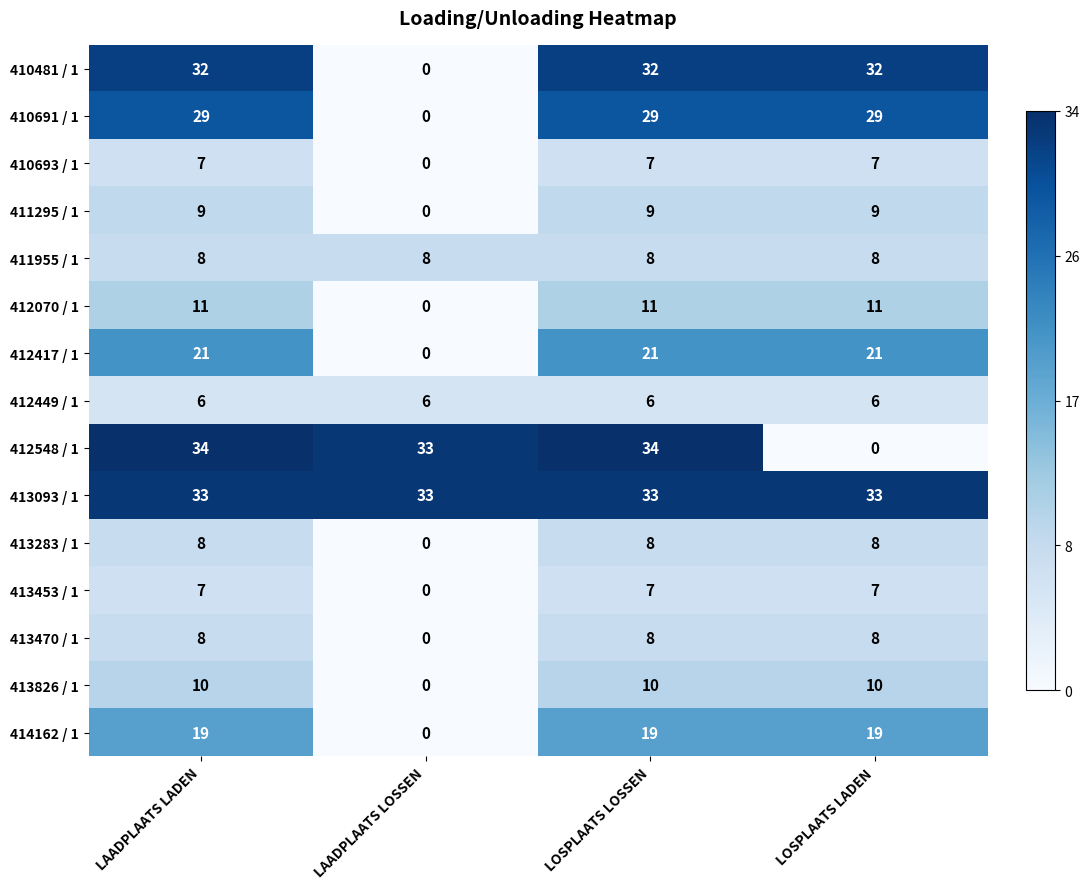

What is the sum of all 413283 / 1 values?

24